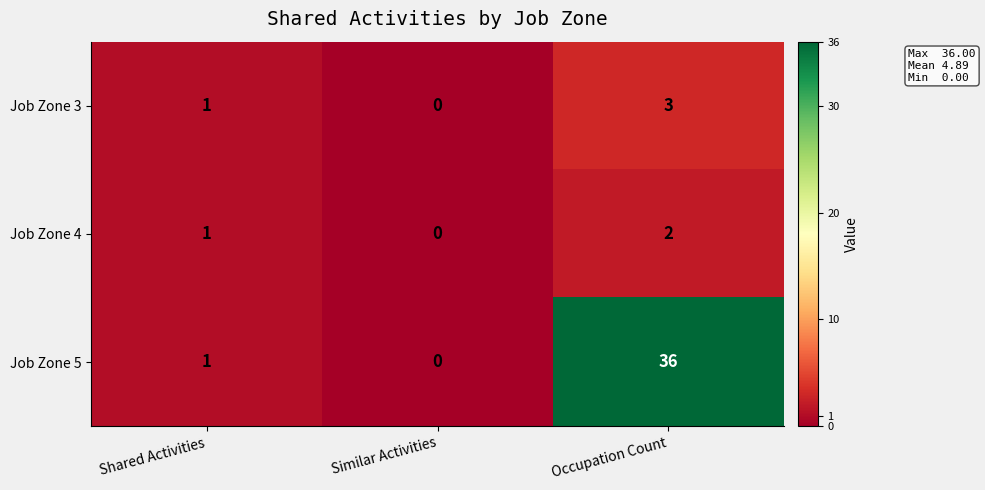

List the labels in order of Job Zone 5 value, largest first.

Occupation Count, Shared Activities, Similar Activities